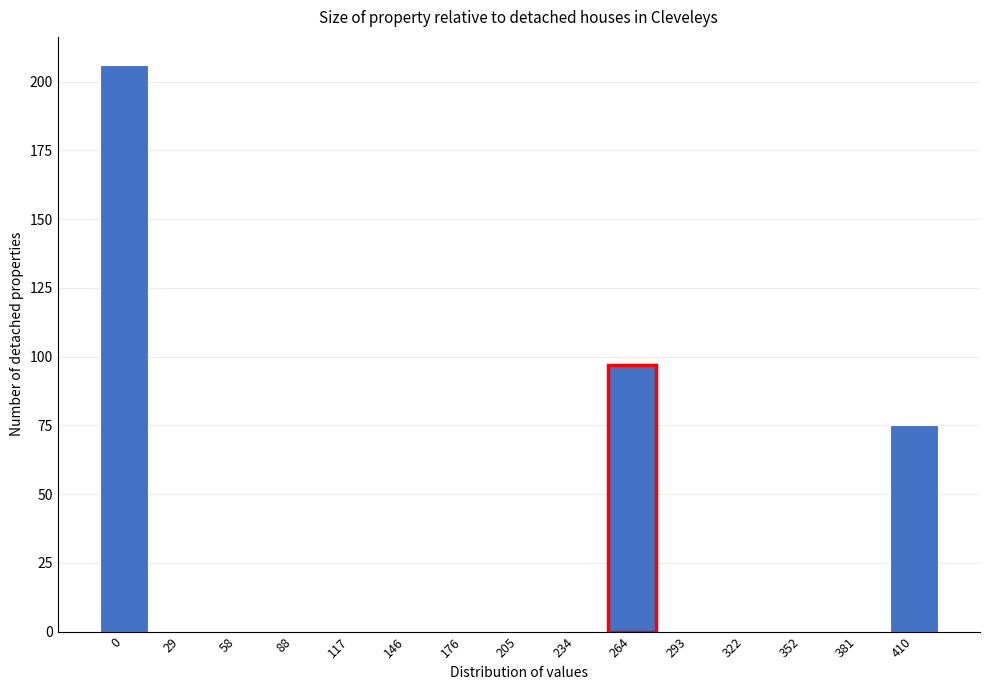

Reading left to right, list all the values displayed in this chart.

0=206	29=0	58=0	88=0	117=0	146=0	176=0	205=0	234=0	264=97	293=0	322=0	352=0	381=0	410=75